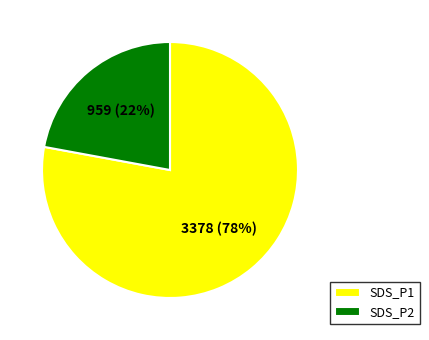

Which slice is the smallest?

SDS_P2